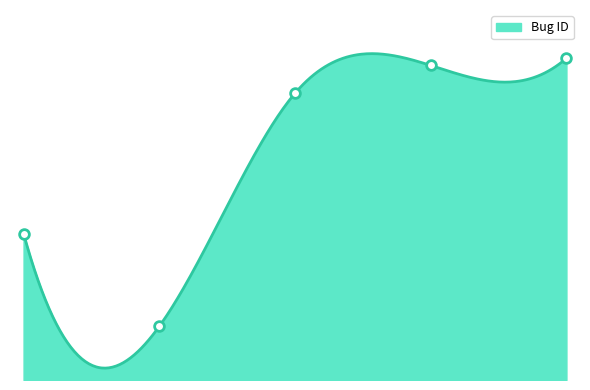

Reading right to left, what are all the values shown in this chart?

2024-05-18=120.0	2024-04-10=117.3	2024-01-09=106.9	2023-03-18=20.0	2022-05-04=54.6